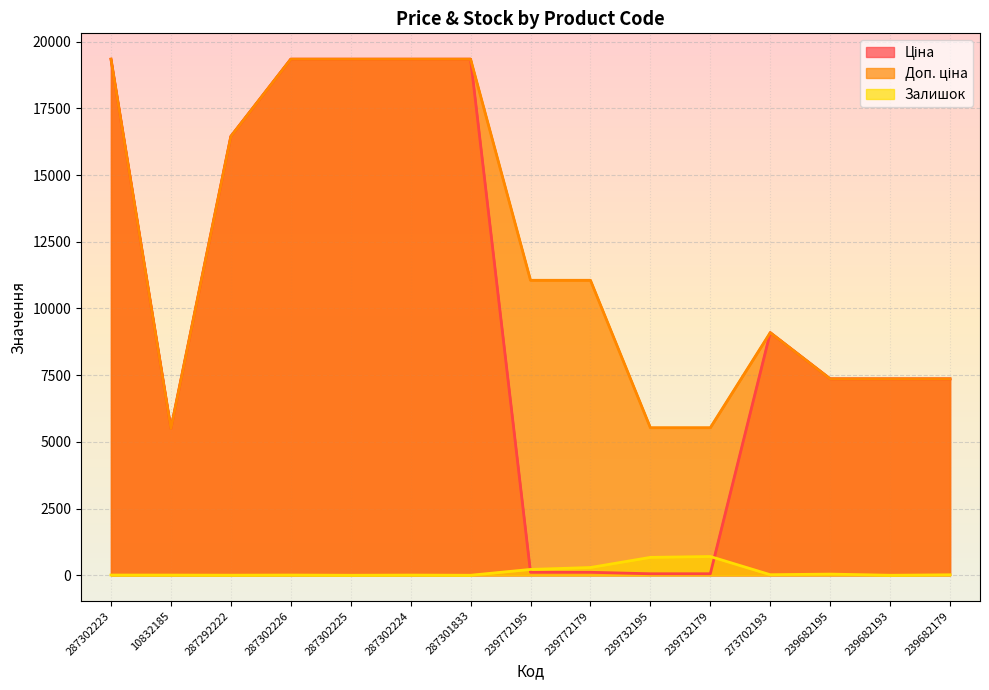

True or false: Доп. ціна and Ціна cross at least once.

False